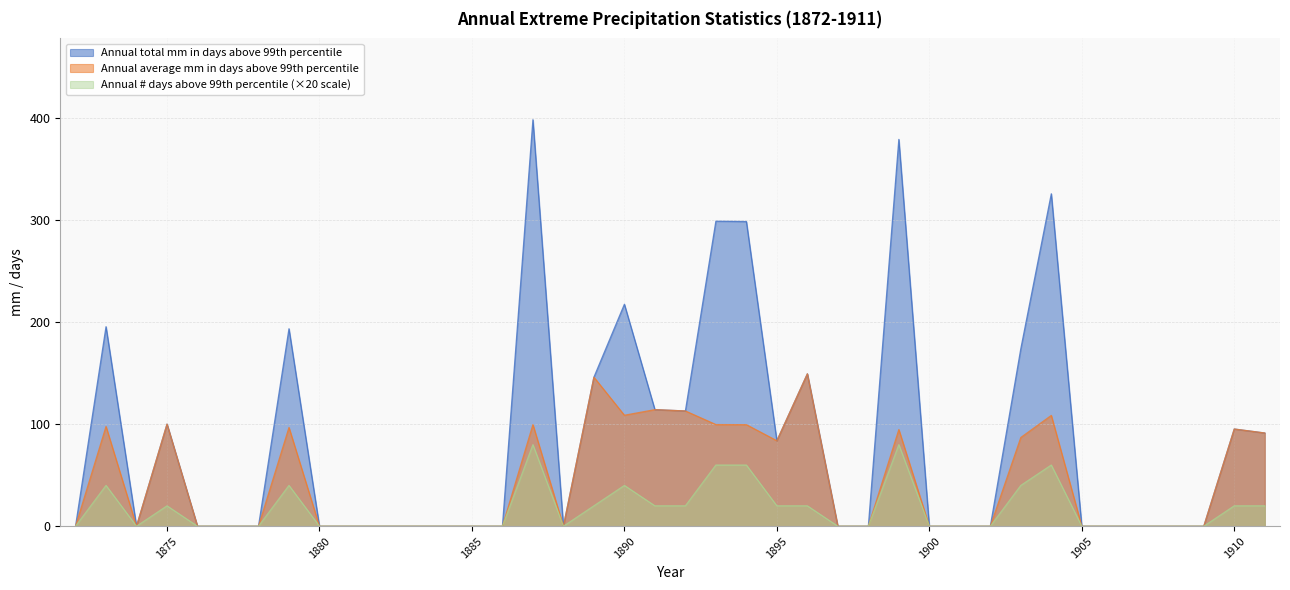

At which category is the sum across all series the highest?

1887